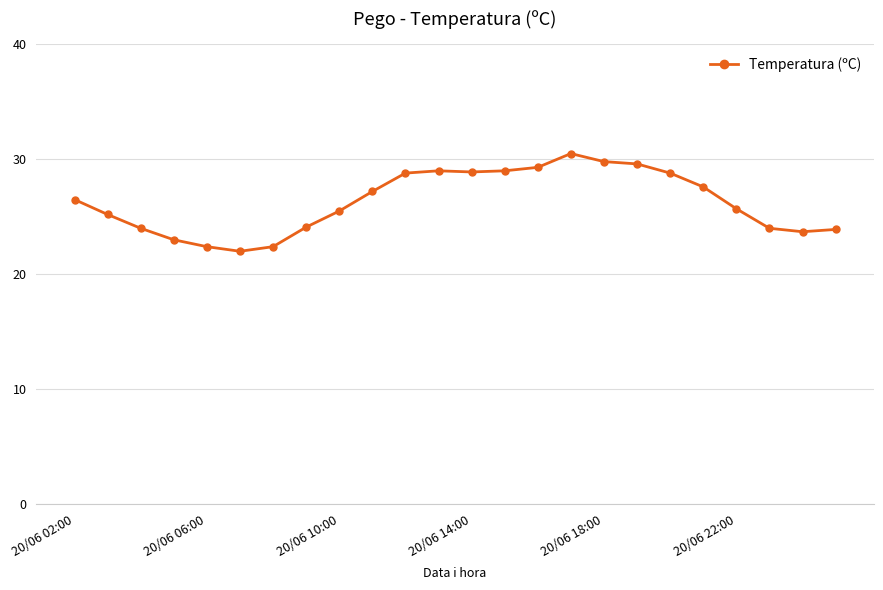

How many data points does each series have?

24